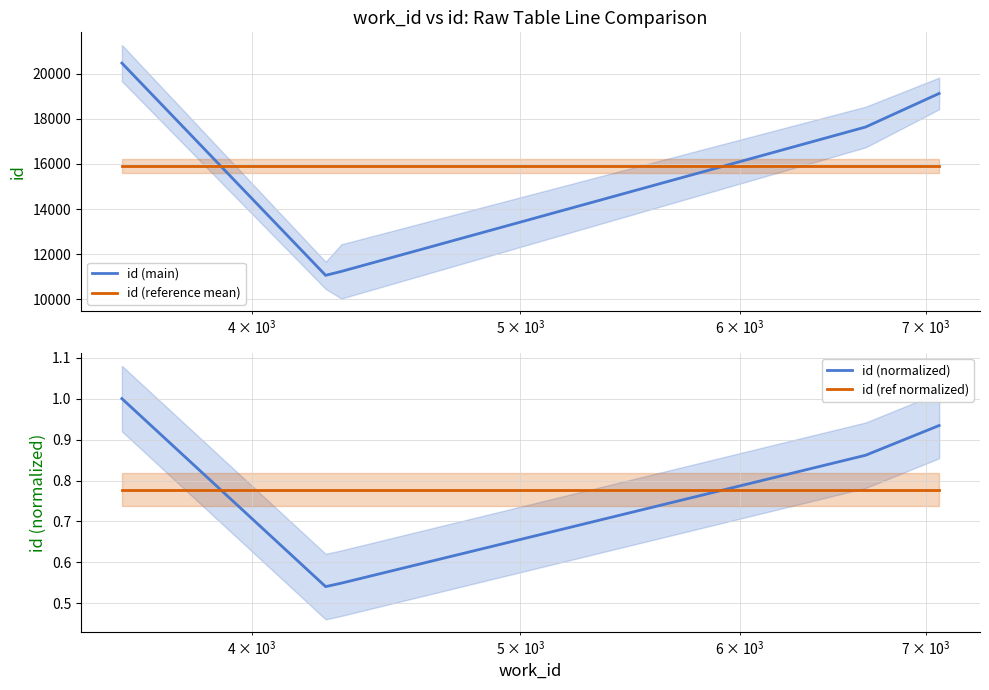

What is the greatest value displayed?

20461.0